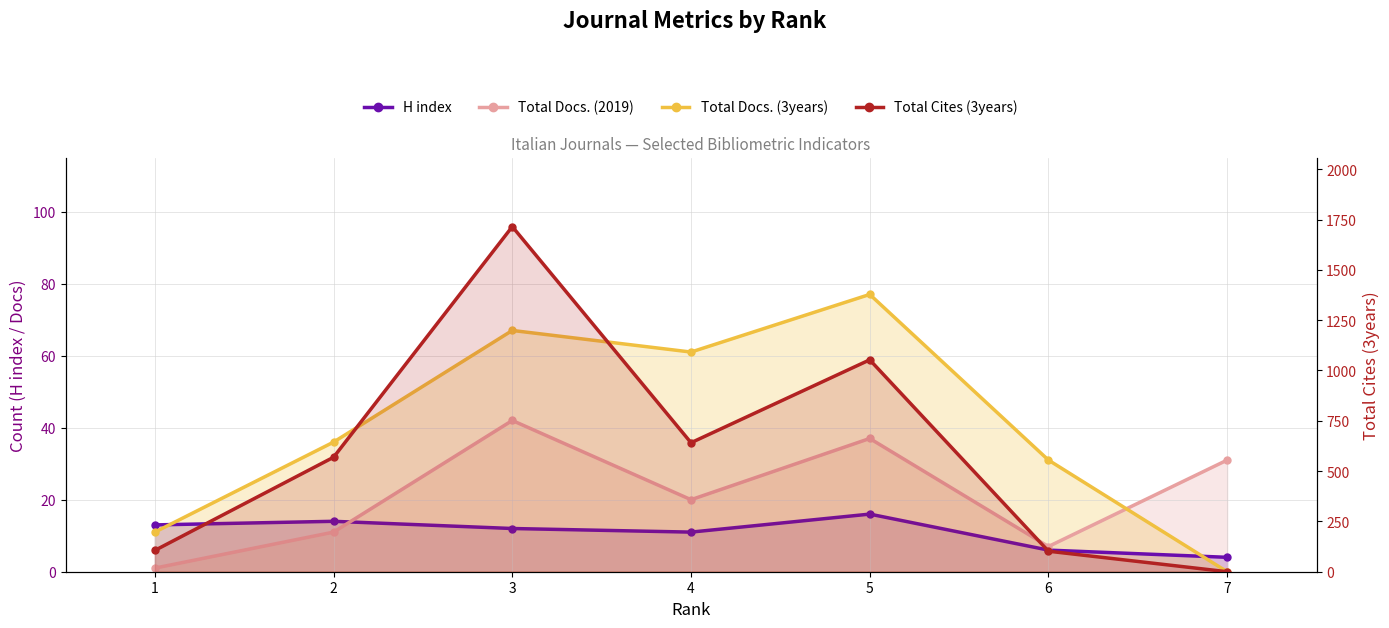

Is it true that Total Docs. (3years) equals 11 at 1?

True